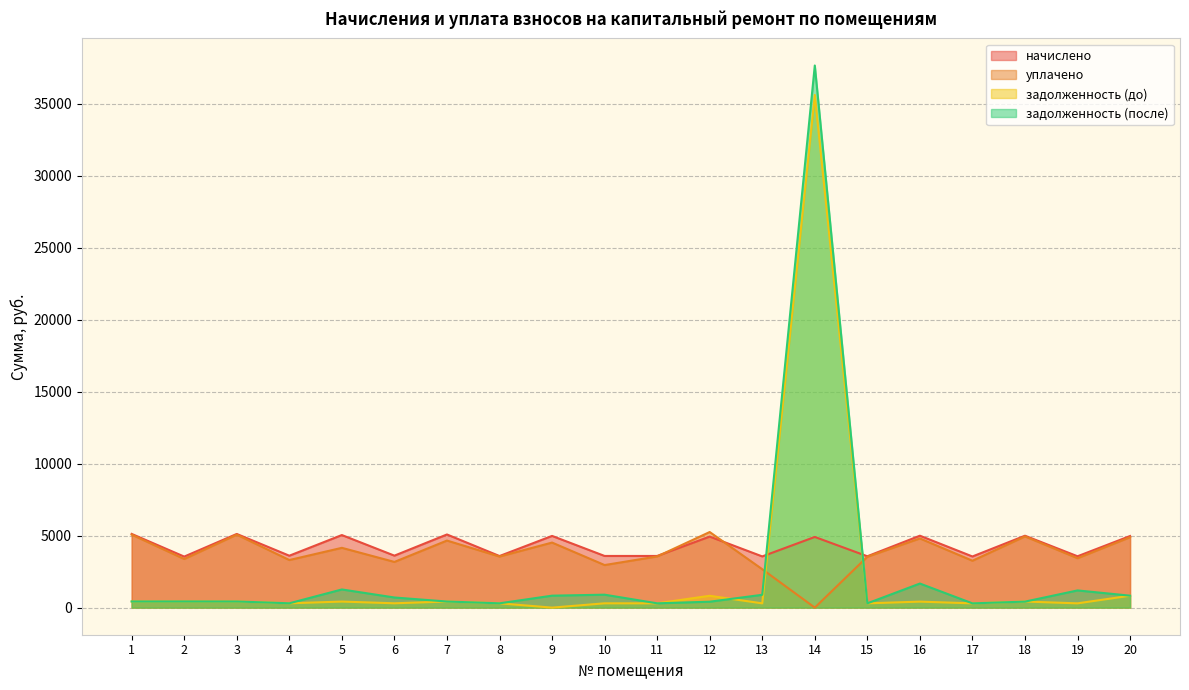

True or false: задолженность (после) has more than 2 points higher than both neighbors.

True